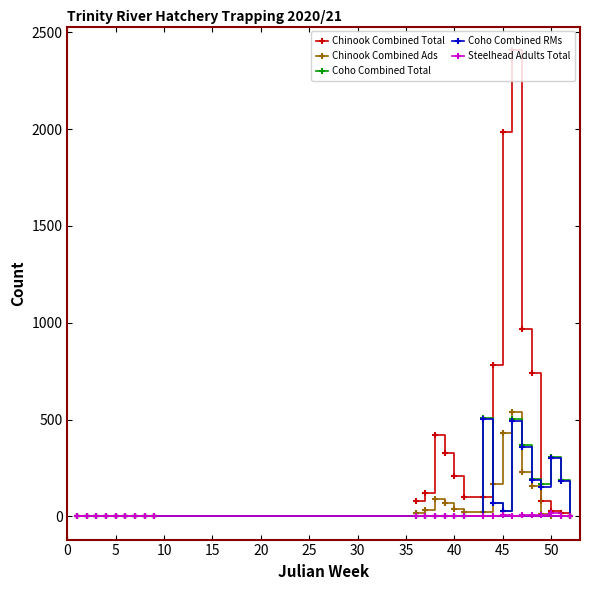

What is the sum of all Chinook Combined Ads values?

1819